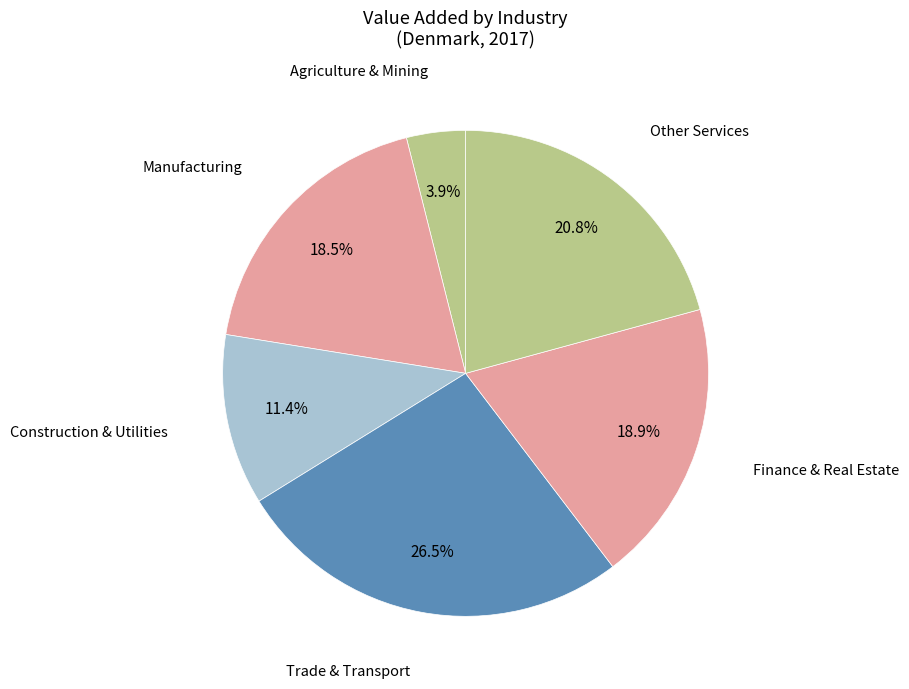

Count the number of slices in the pie.

6